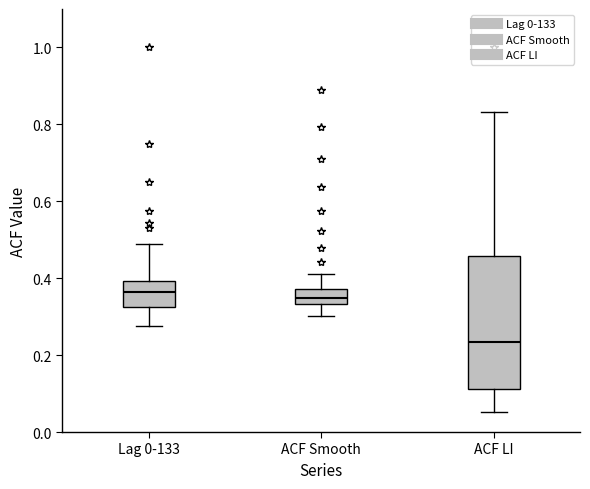

Where does the lower whisker of the box for ACF LI end on the y-axis? The values are not printed on the chart, so give them approximately, as read against the axis.

0.06